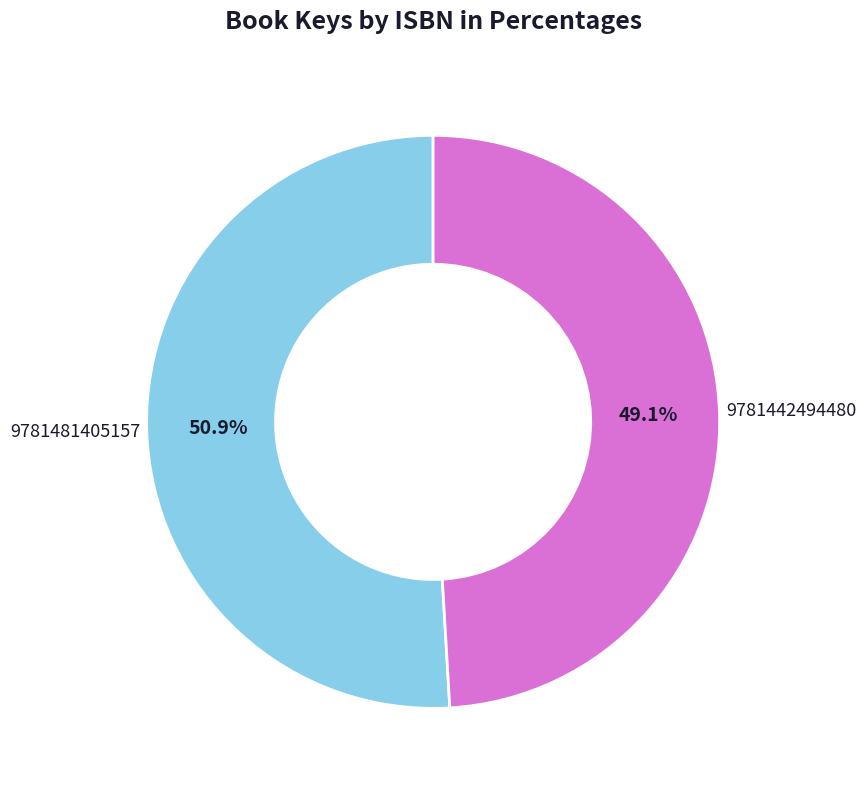

What is the largest slice in the pie chart?

9781481405157